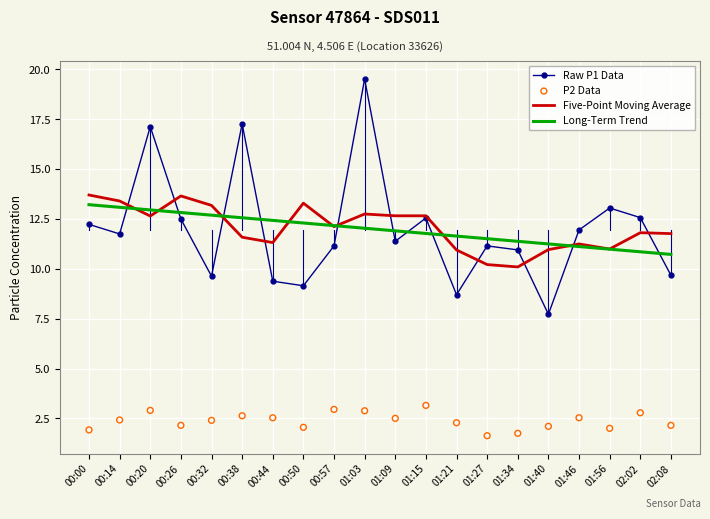

Is the value of Raw P1 Data at 00:50 greater than the value of P2 Data at 00:00?

Yes